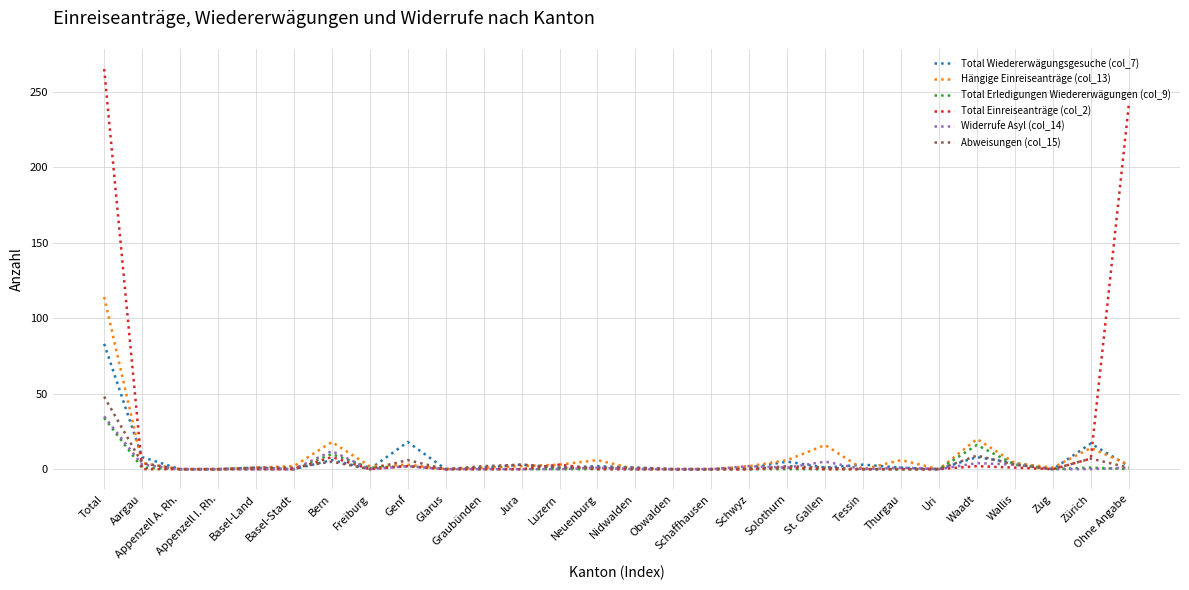

What is the maximum value for Total Einreiseanträge (col_2)?

265